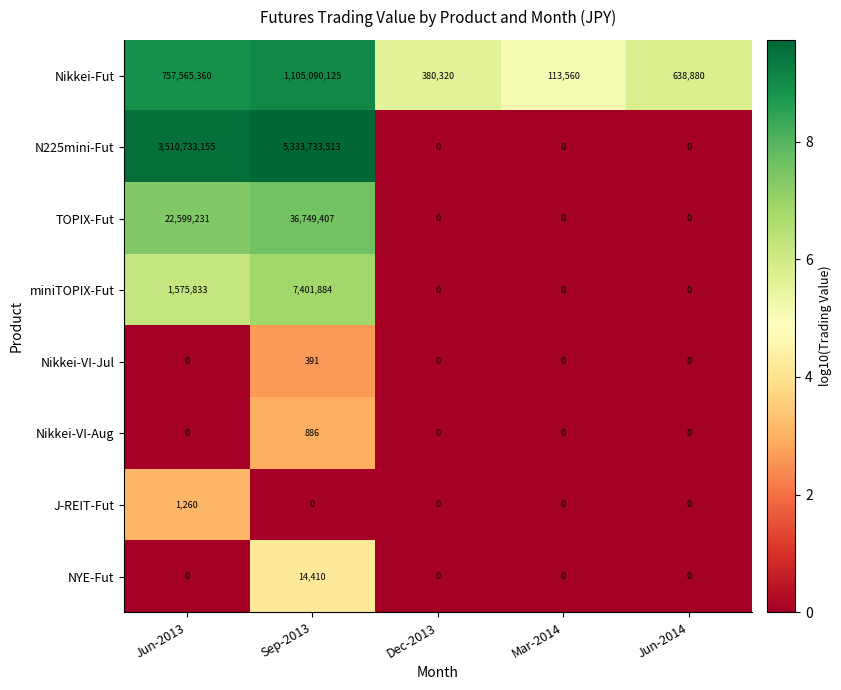

How many data points in Nikkei-VI-Jul are above 0?

1